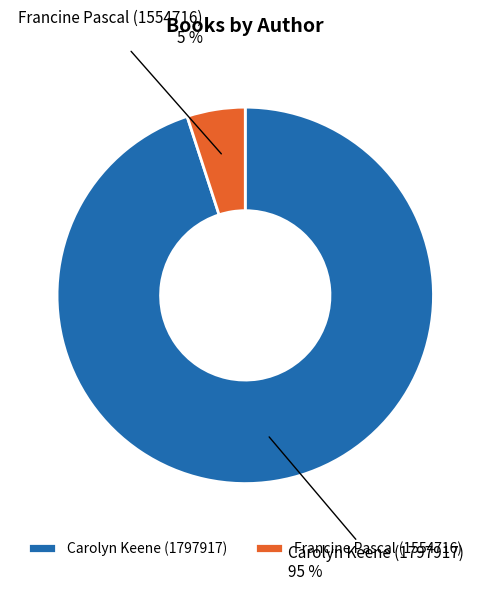

Approximately how many times larger is the value at Carolyn Keene (1797917) compared to Francine Pascal (1554716)?

19.0